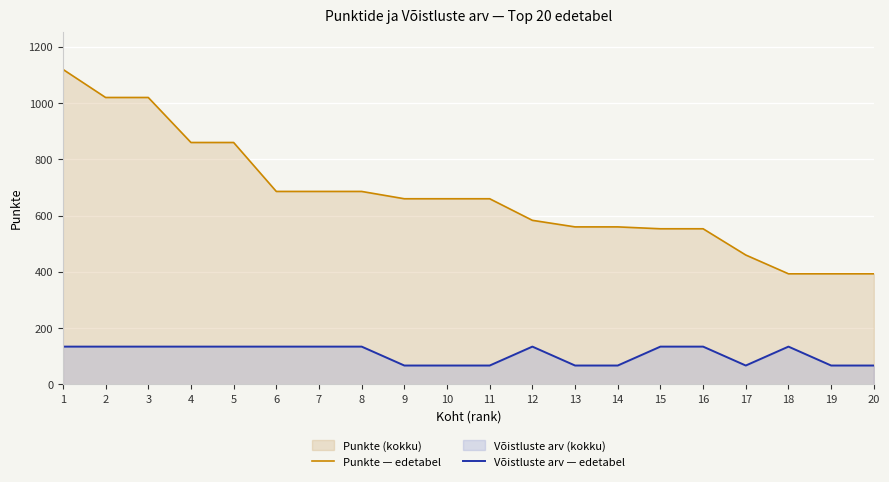

How many lines are shown in the chart?

2